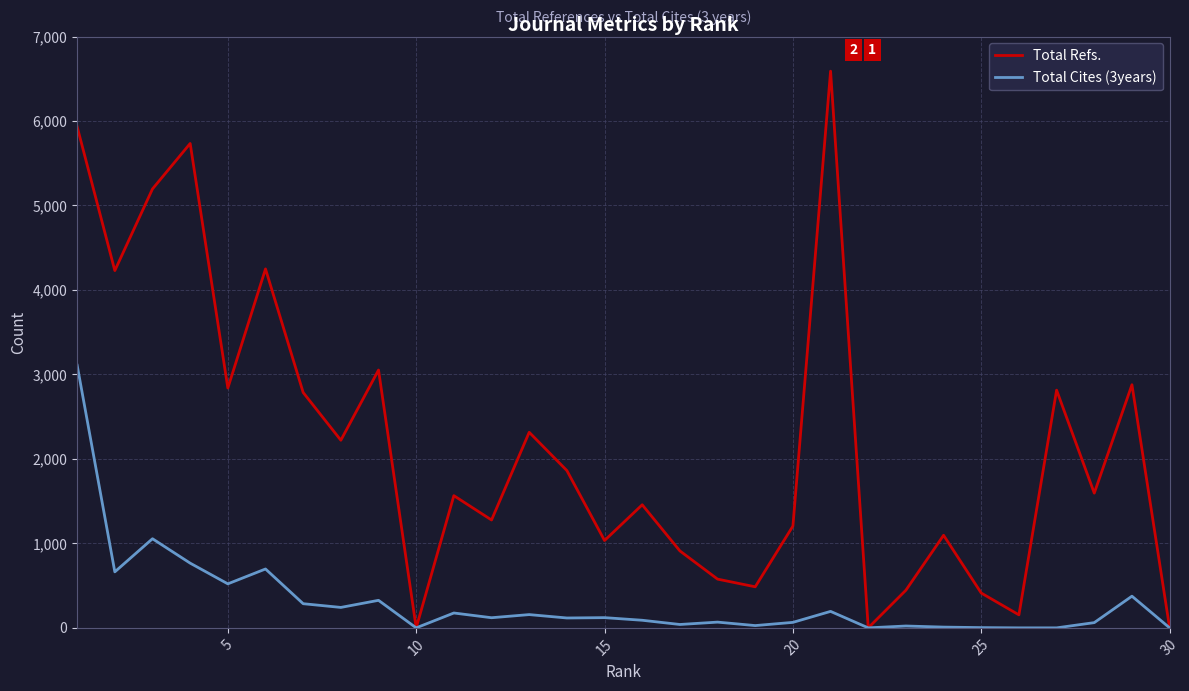

Which series has the largest range (max minus min)?

Total Refs.